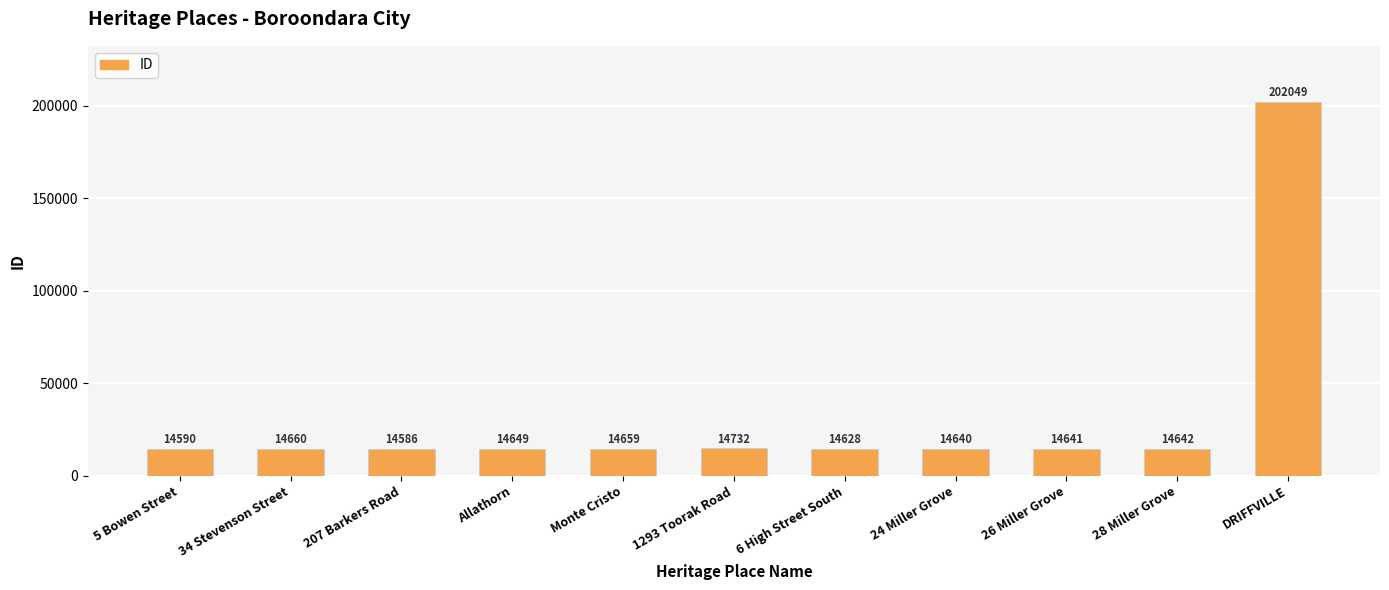

What is the ratio of the value at 6 High Street South to the value at Allathorn?

1.0